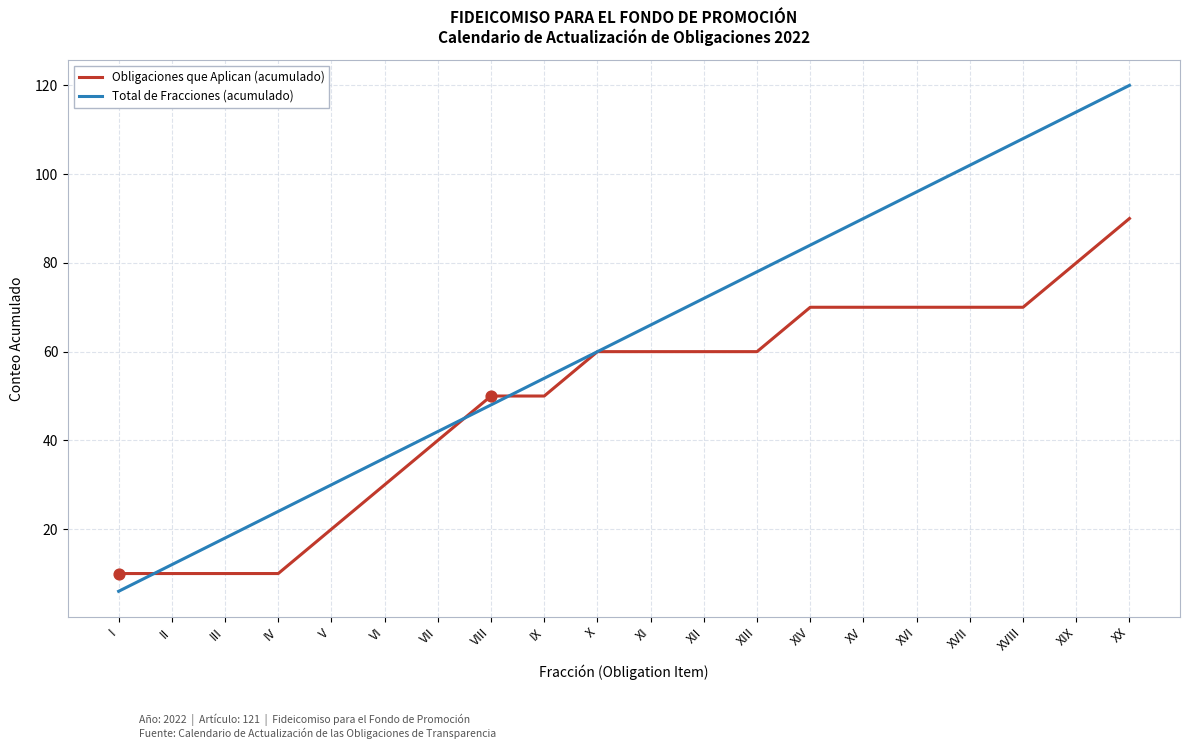

Which series has the largest total across all categories?

Total de Fracciones (acumulado)